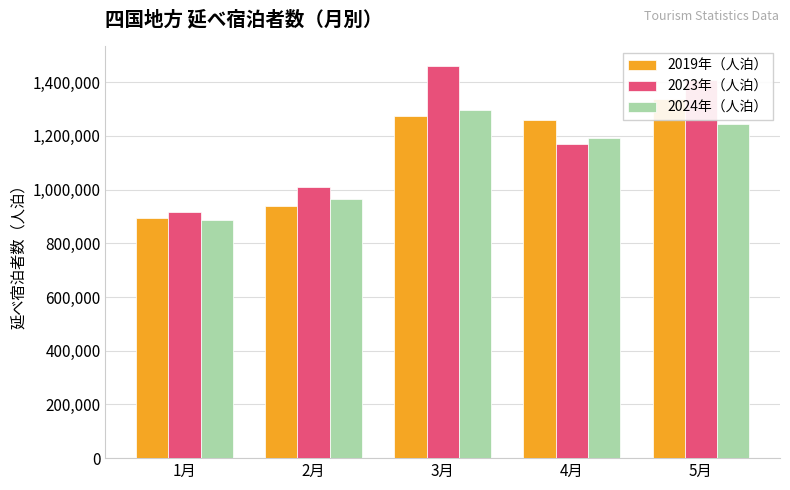

What position from the left is 1月?

1